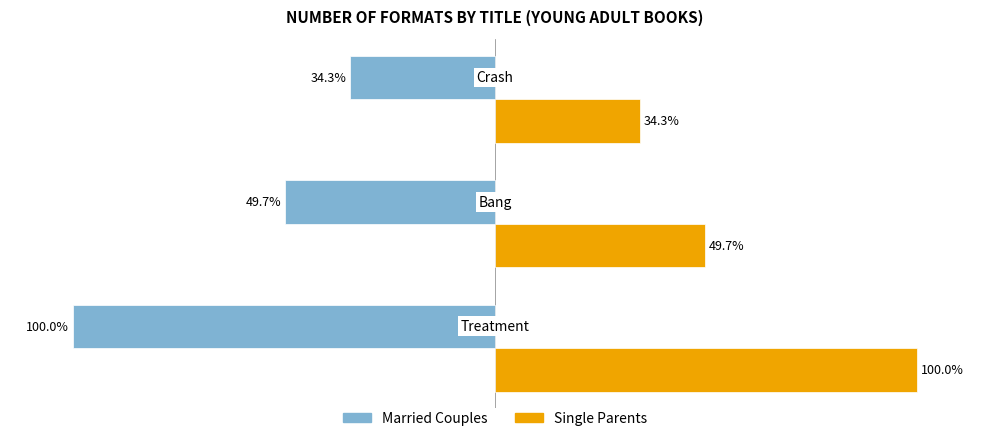

Rank the series by their average value, from lowest to highest.

Married Couples, Single Parents